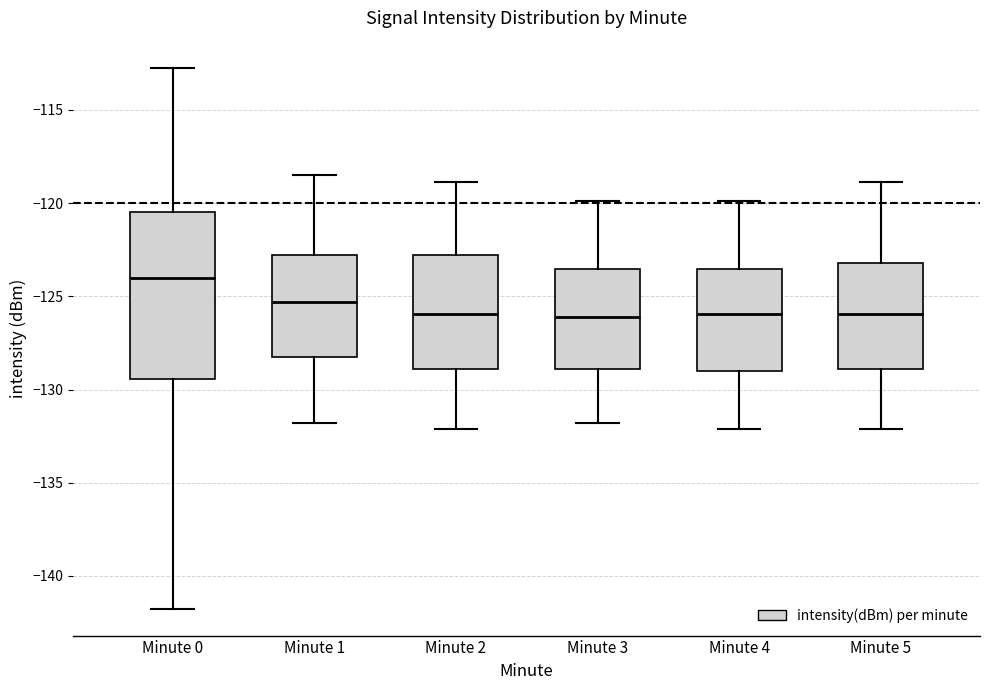

Where does the lower whisker of the box for Minute 3 end on the y-axis? The values are not printed on the chart, so give them approximately, as read against the axis.

-132.0